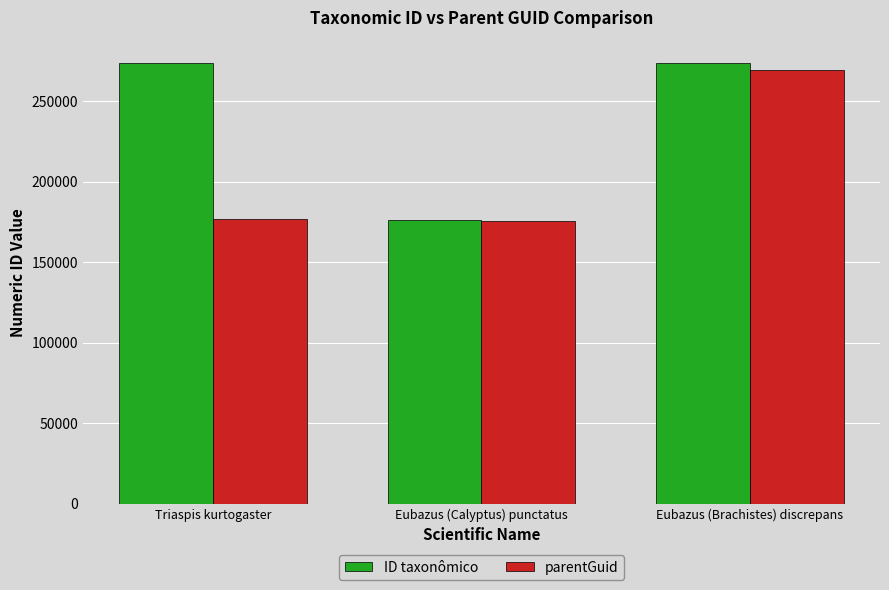

What position from the right is Triaspis kurtogaster?

3